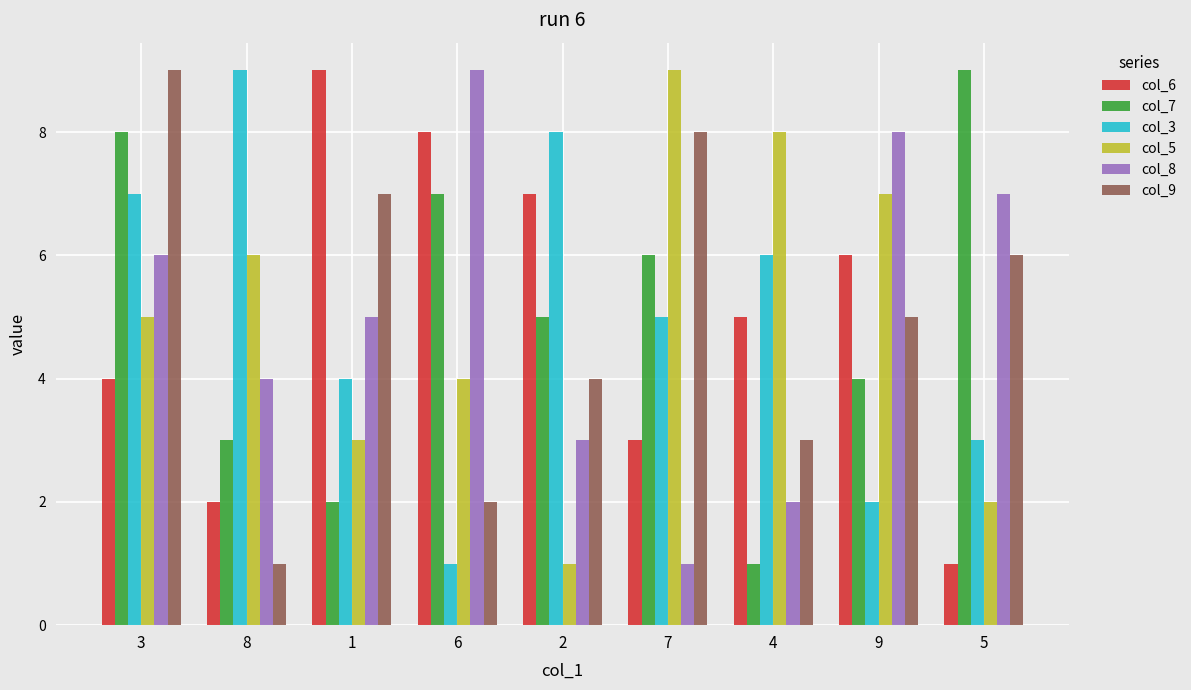

How many values in the col_7 series are below 5?

4